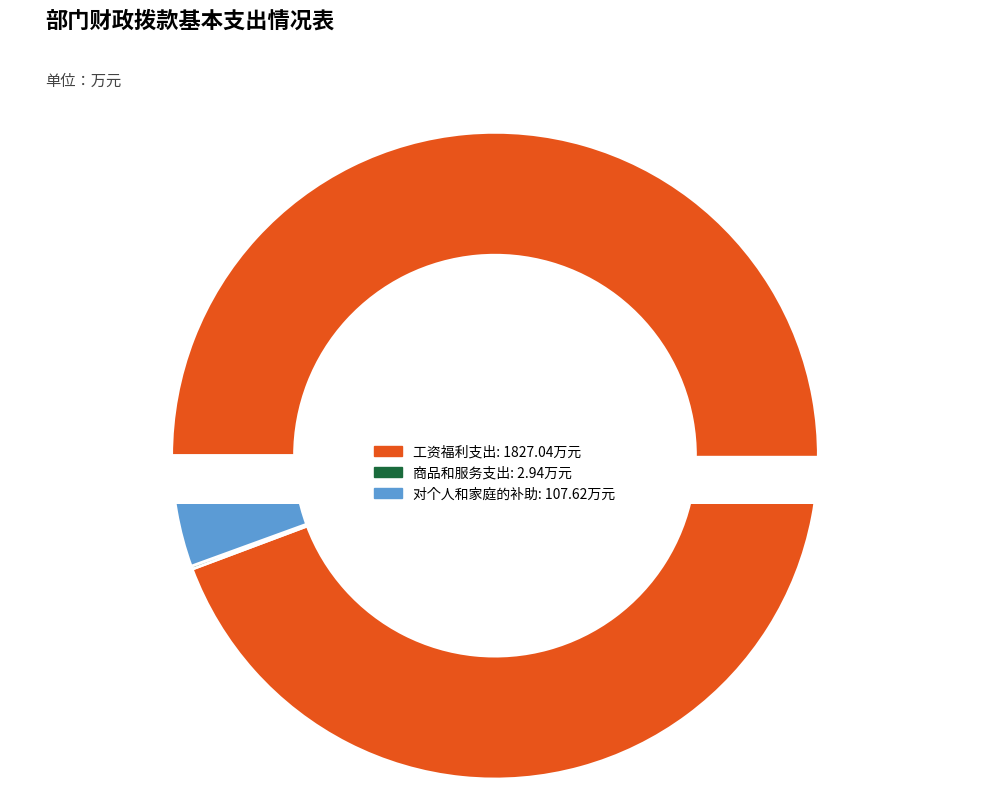

Which has a higher value, 商品和服务支出 or 对个人和家庭的补助?

对个人和家庭的补助